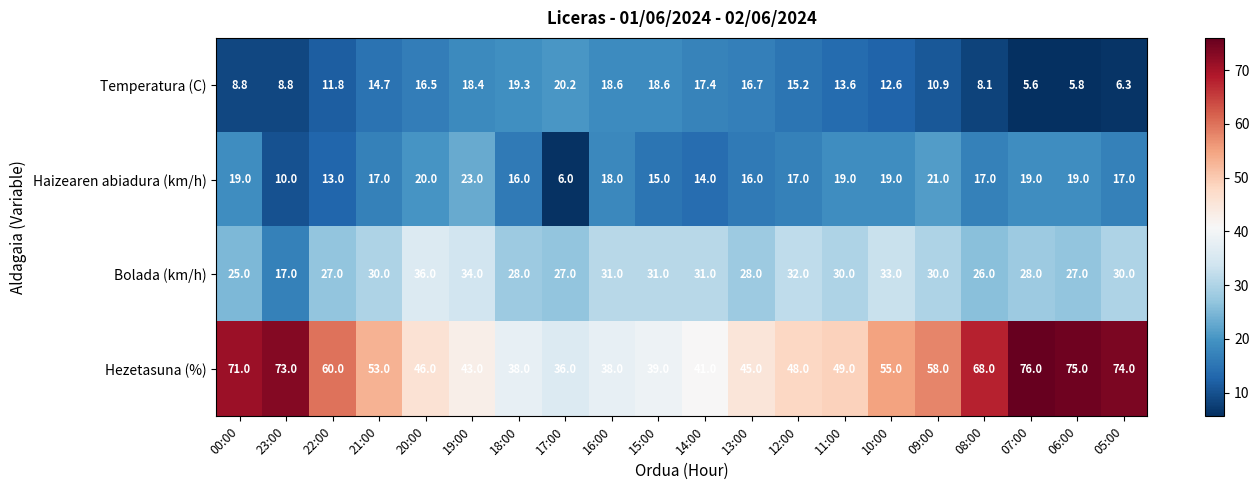

Which series has the largest total across all categories?

Hezetasuna (%)